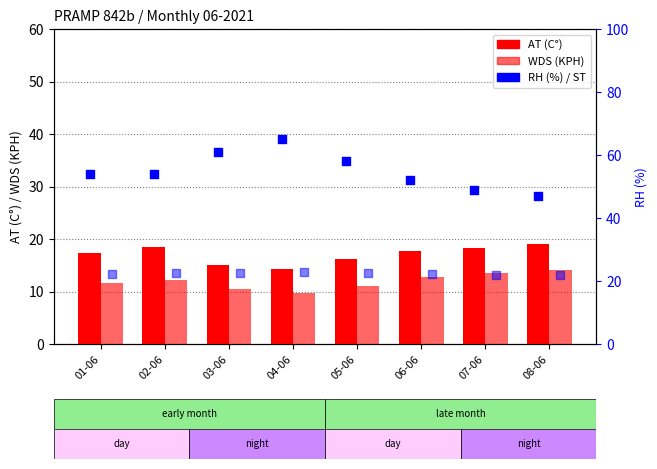

Which series has the largest total across all categories?

RH (%)